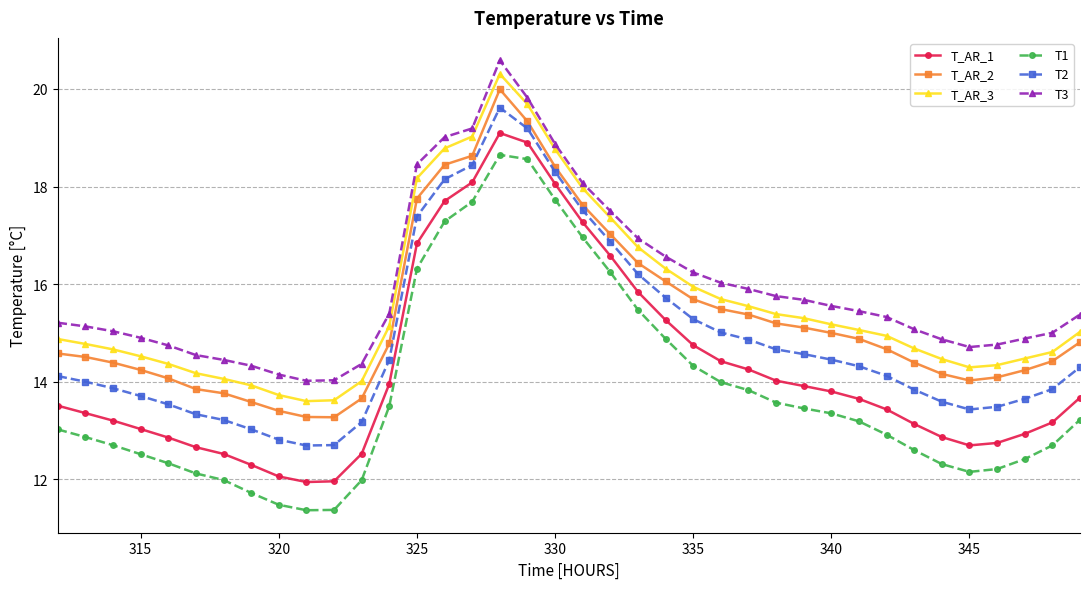

What are all the series names shown in the legend?

T_AR_1, T_AR_2, T_AR_3, T1, T2, T3